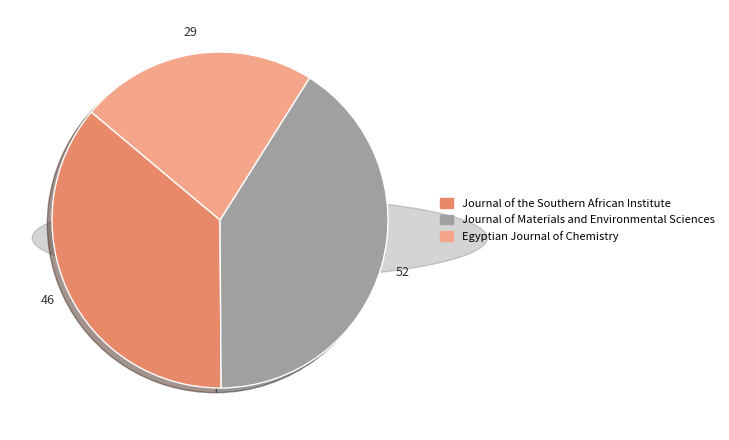

Does Journal of Materials and Environmental Sciences account for over 50% of the chart?

No